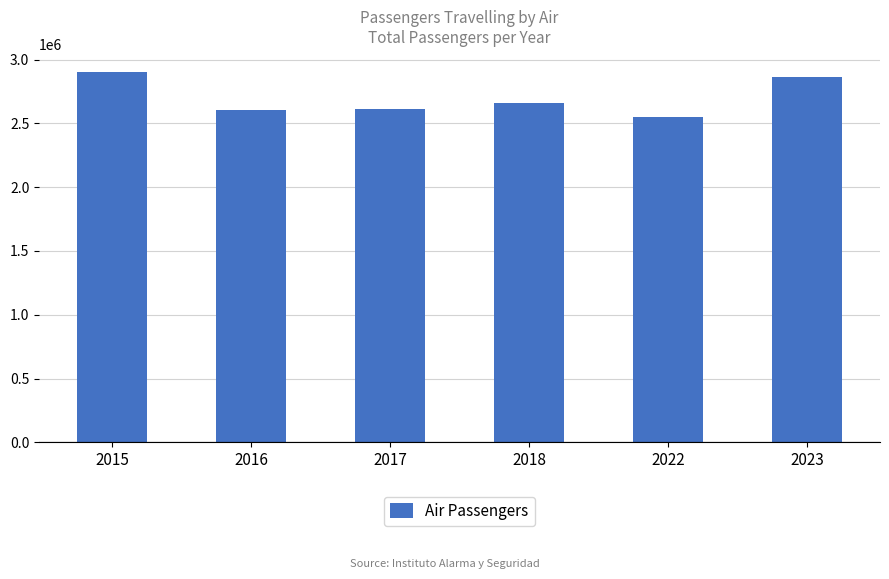

What is the value of the 4th bar from the left?

2660877